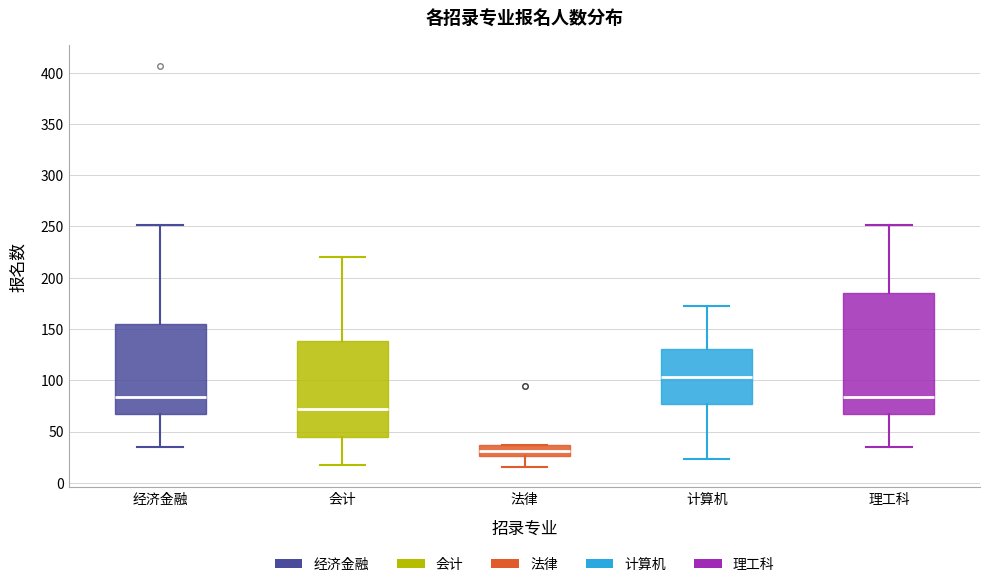

Reading left to right, read every box against the y-axis: the position of its median line, the range the box covers, and the ends of its whiskers. The values are not printed on the chart, so give them approximately, as read against the axis.

经济金融: median 85, box 65 to 155, whiskers 35 to 250
会计: median 70, box 45 to 140, whiskers 15 to 220
法律: median 30, box 25 to 35, whiskers 15 to 35
计算机: median 105, box 75 to 130, whiskers 25 to 170
理工科: median 85, box 65 to 185, whiskers 35 to 250